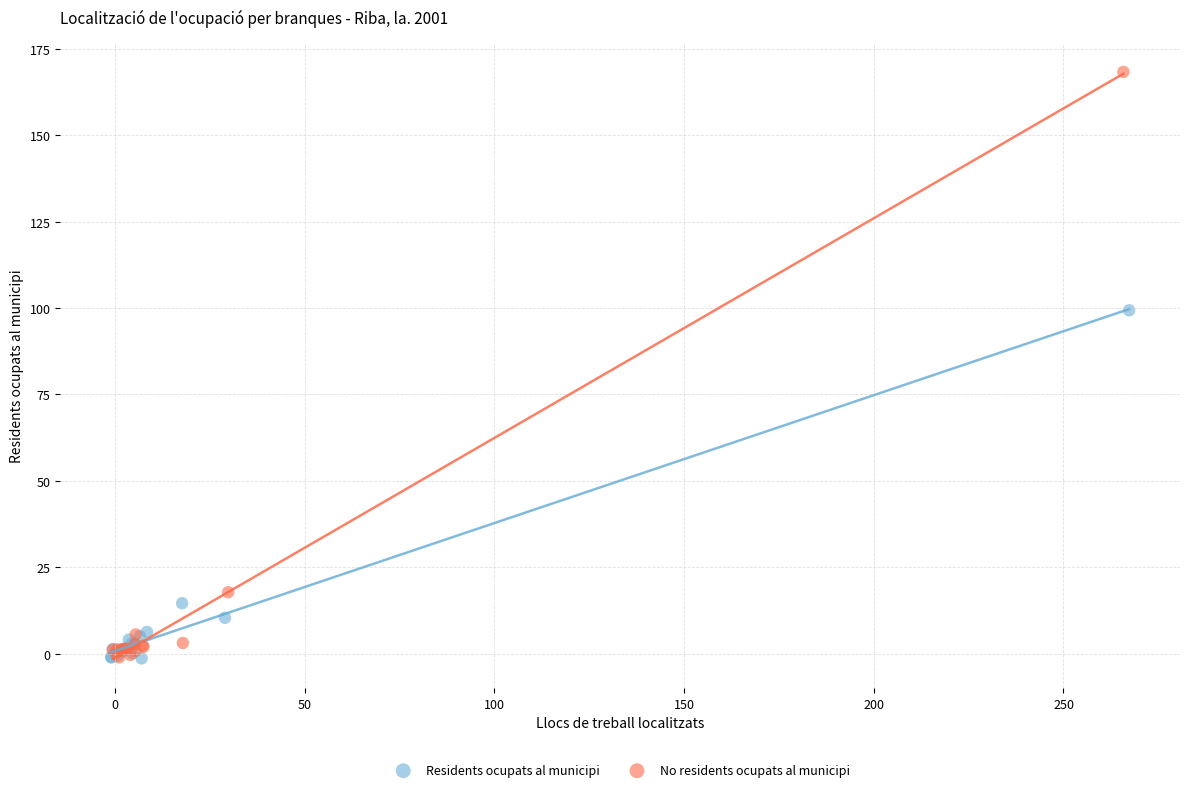

Which series reaches the maximum Y coordinate?

No residents ocupats al municipi